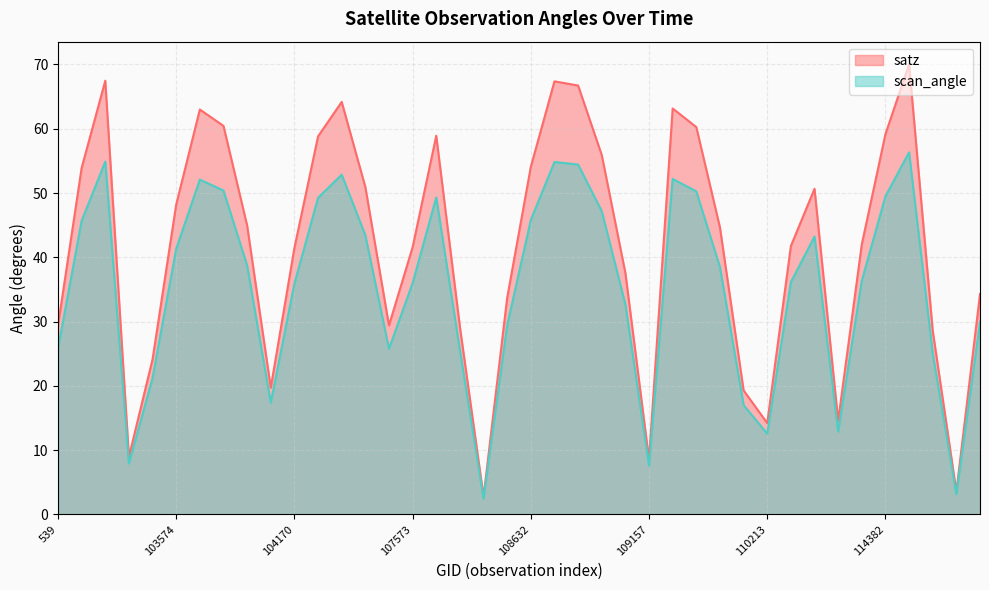

At which category is the sum across all series the highest?

36